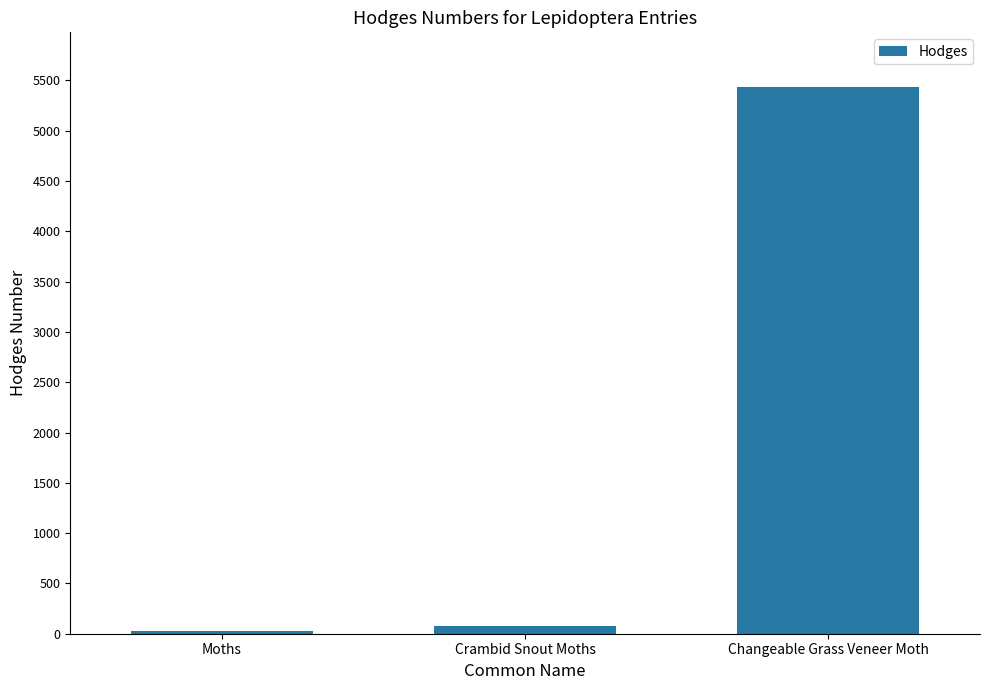

What is the sum of all values?

5544.2